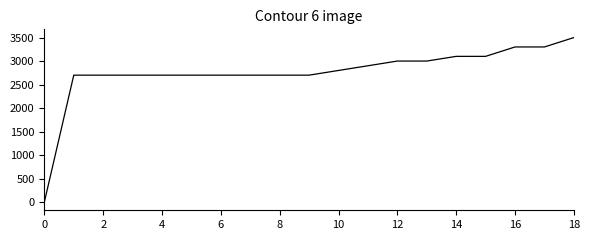

What is the difference between the maximum and minimum values?

3500